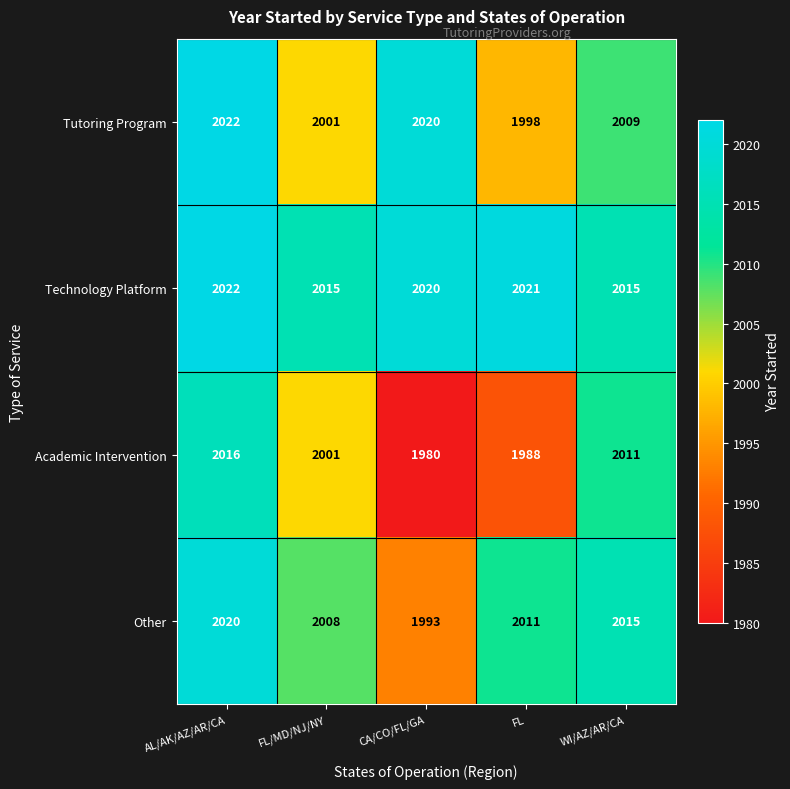

What is the difference between the maximum and minimum values in the Academic Intervention series?

36